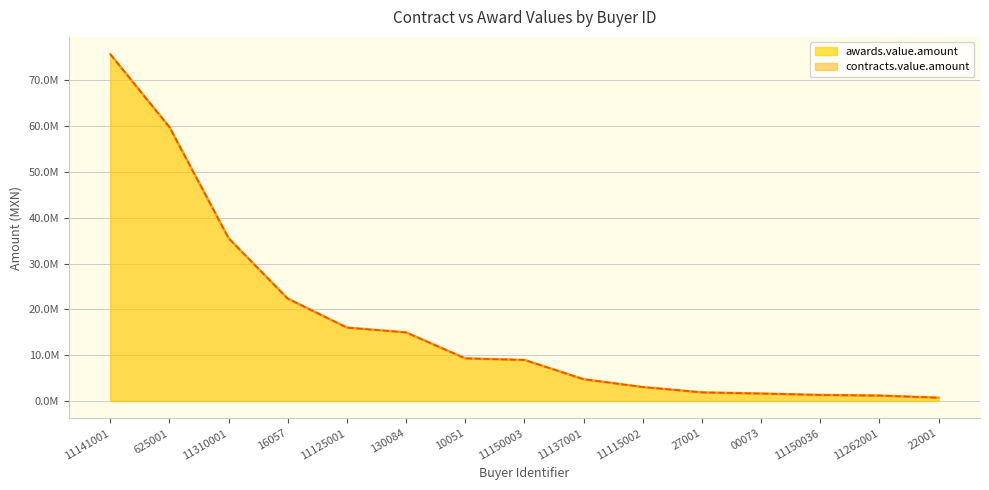

How many distinct data groups are displayed?

2